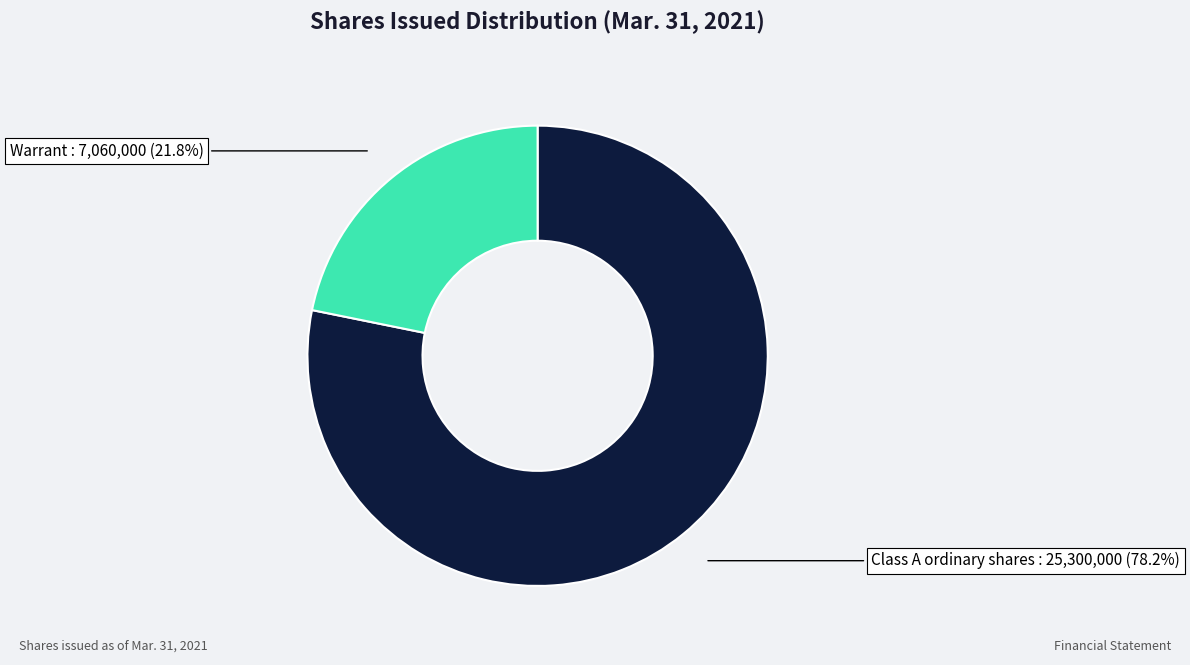

The Warrant slice represents 22% of the pie. True or false?

True